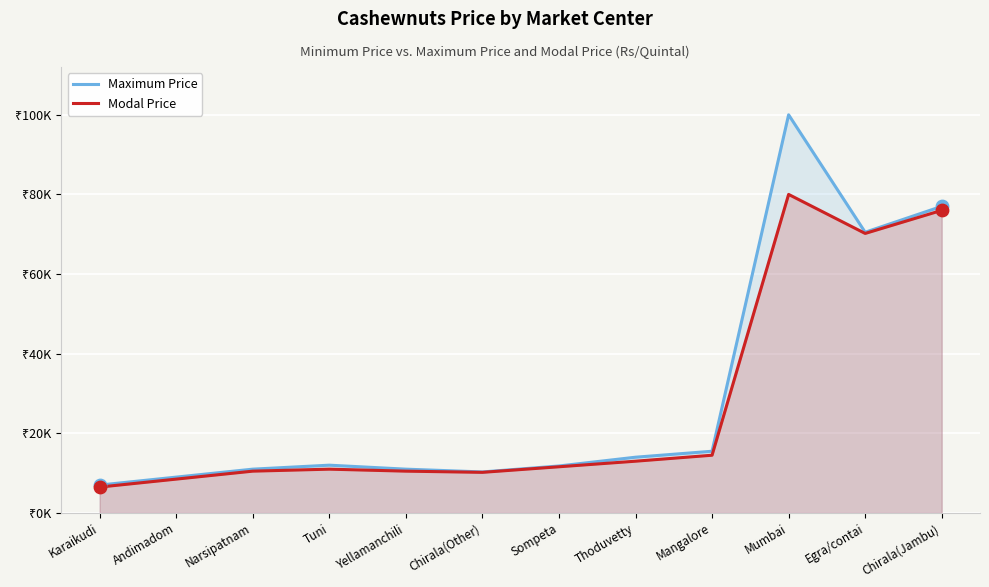

Which series reaches the maximum Y coordinate?

Maximum Price